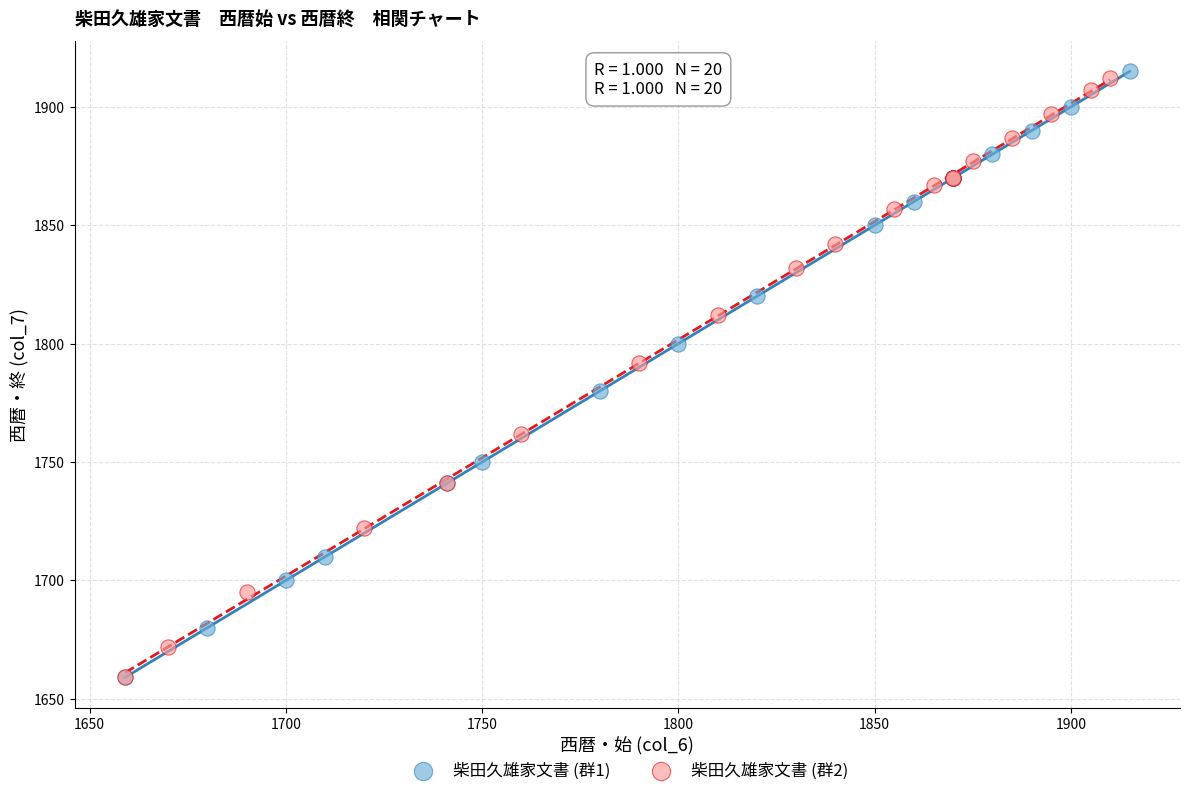

Which series has the largest Y range (max minus min)?

柴田久雄家文書 (群1)